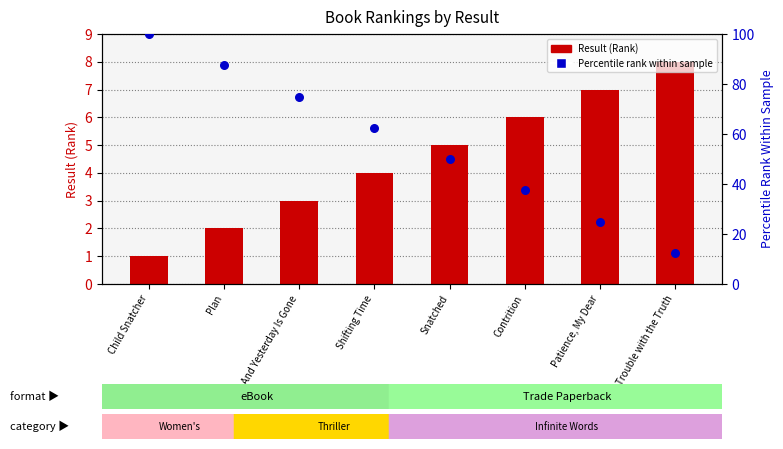

At how many categories does at least one series exceed 93?

1